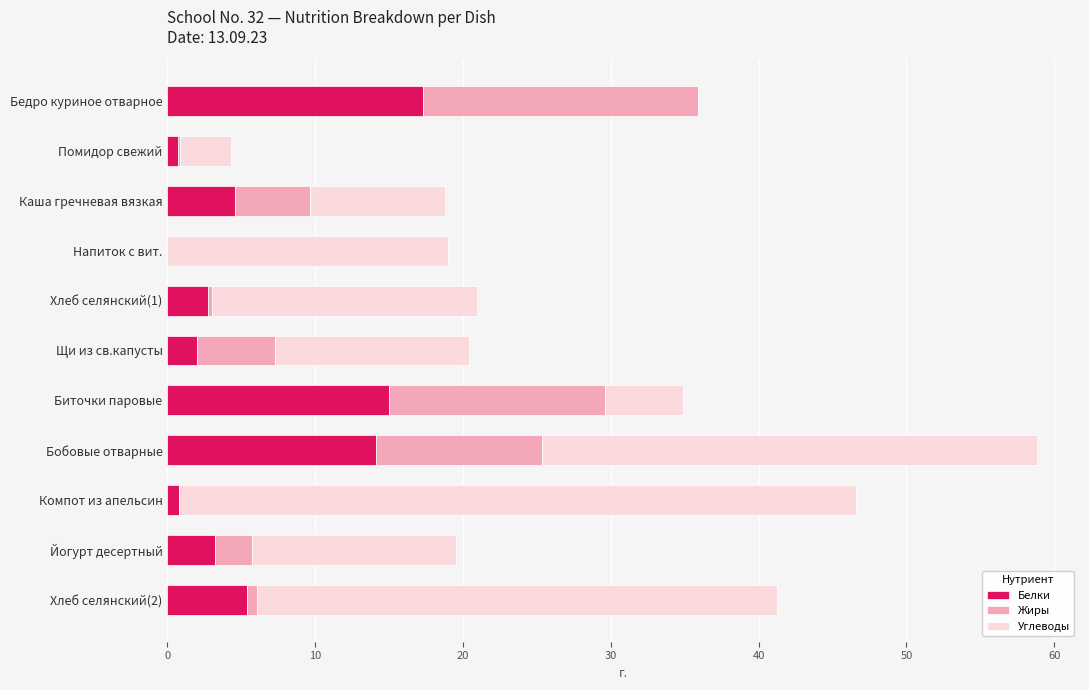

Is it true that Белки equals 15.0 at Биточки паровые?

True